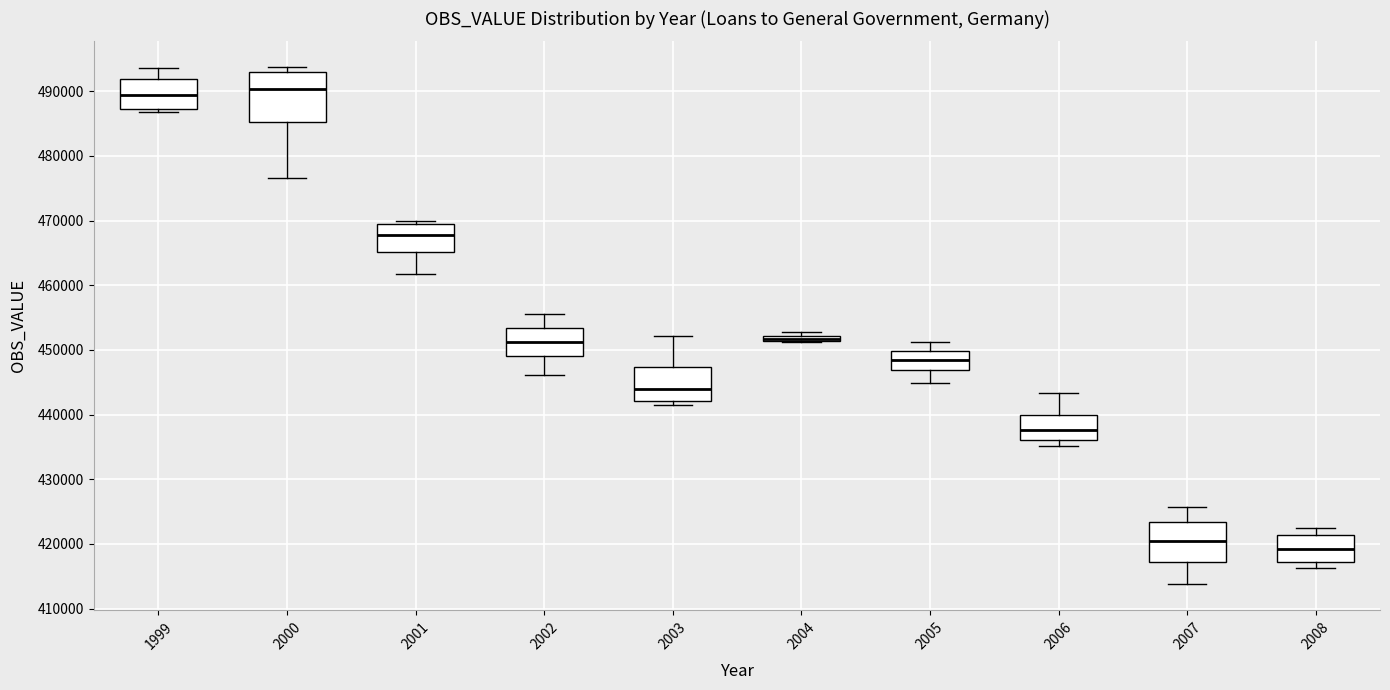

Which box is the tallest, from its lower edge to its upper edge?

2000